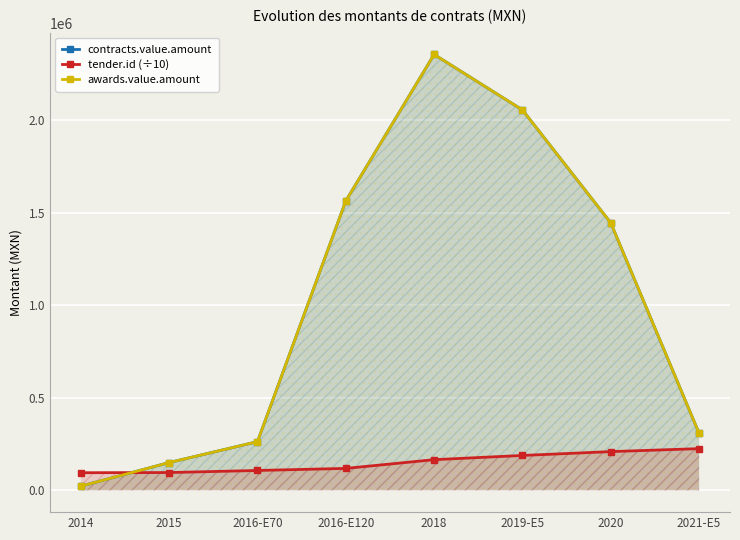

After their last crossing, which series has the higher values: contracts.value.amount or tender.id (÷10)?

contracts.value.amount